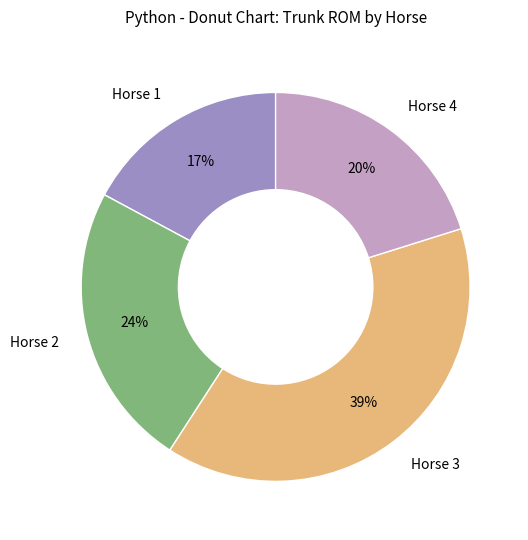

Is there any slice that represents more than half of the pie?

No